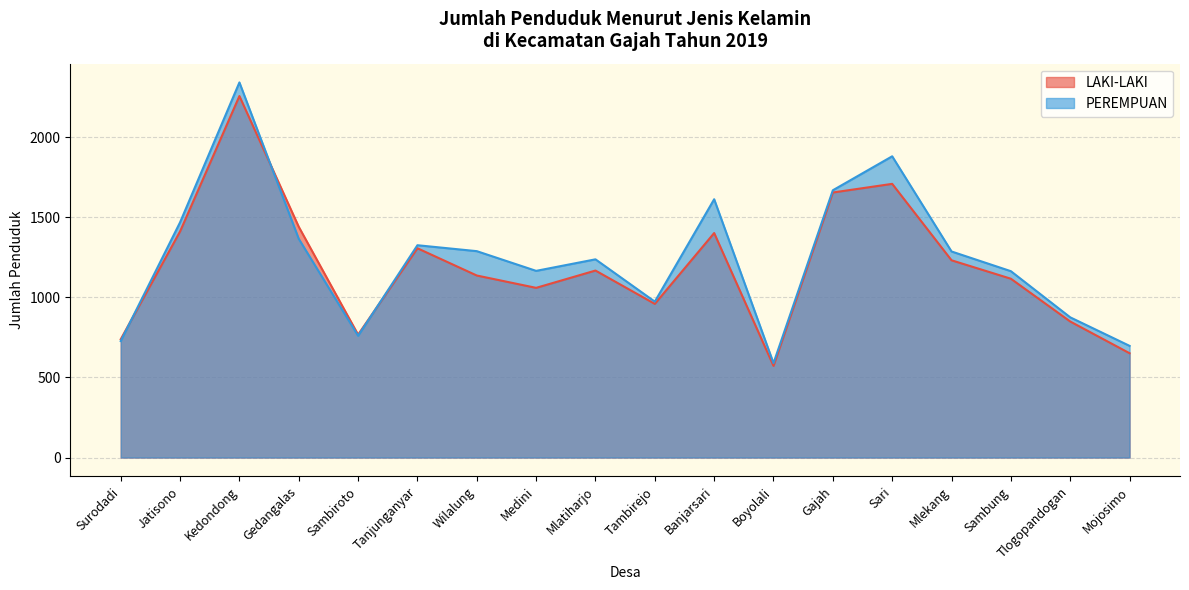

Reading left to right, transcribe all the data shown in this chart.

LAKI-LAKI: Surodadi=738	Jatisono=1411	Kedondong=2256	Gedangalas=1440	Sambiroto=767	Tanjunganyar=1306	Wilalung=1136	Medini=1059	Mlatiharjo=1167	Tambirejo=959	Banjarsari=1401	Boyolali=572	Gajah=1654	Sari=1708	Mlekang=1231	Sambung=1116	Tlogopandogan=849	Mojosimo=651
PEREMPUAN: Surodadi=727	Jatisono=1468	Kedondong=2341	Gedangalas=1365	Sambiroto=760	Tanjunganyar=1325	Wilalung=1288	Medini=1165	Mlatiharjo=1237	Tambirejo=973	Banjarsari=1612	Boyolali=589	Gajah=1668	Sari=1880	Mlekang=1286	Sambung=1163	Tlogopandogan=875	Mojosimo=697